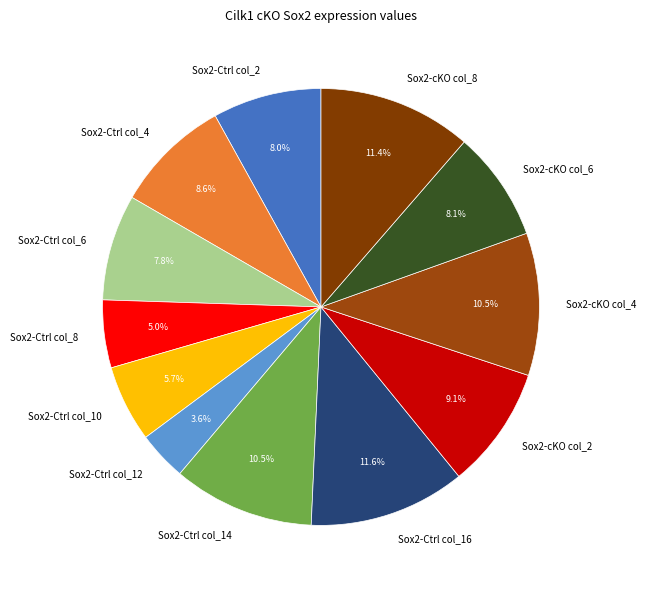

Is it true that Sox2-Ctrl col_8 is 1% of the pie?

False